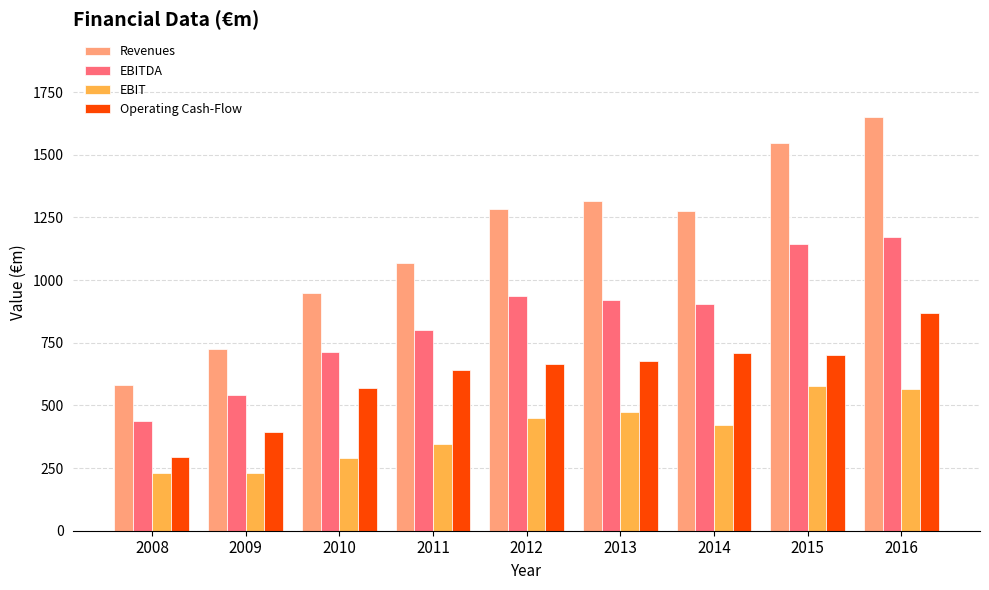

Which series has the largest total across all categories?

Revenues